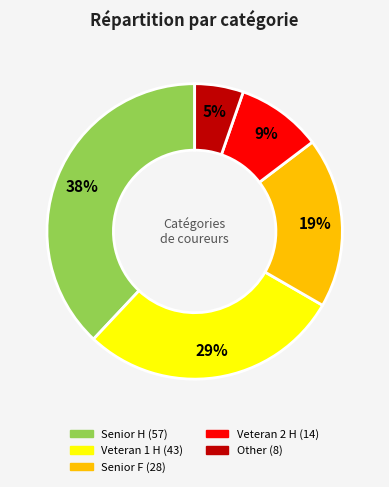

Approximately how many times larger is the value at Other compared to Veteran 2 H?

0.6